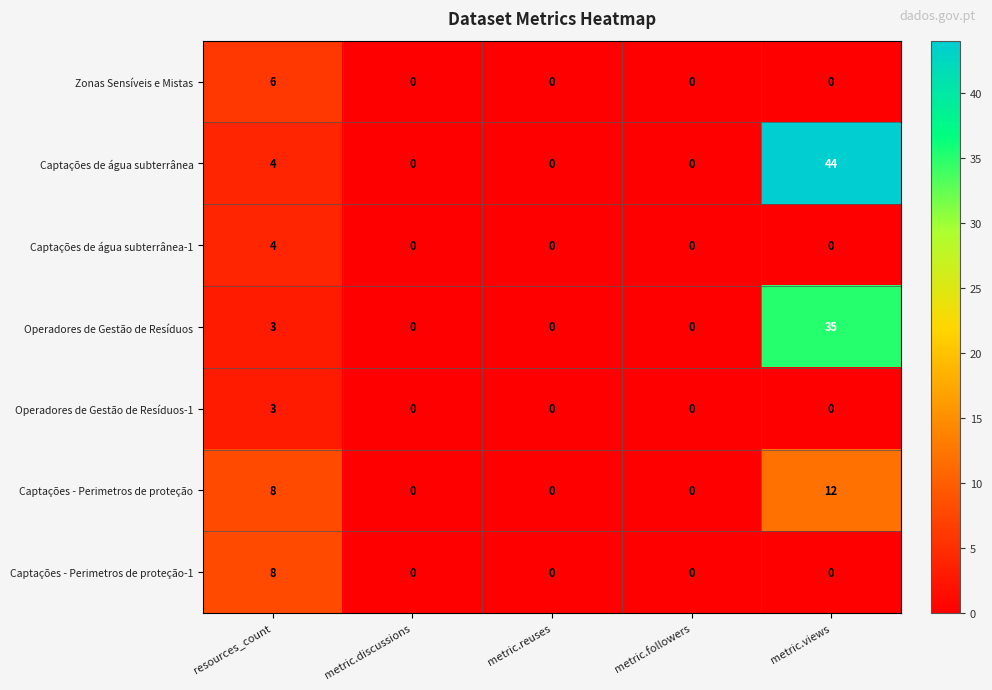

What is the difference between the maximum and minimum values in the Captações de água subterrânea-1 series?

4